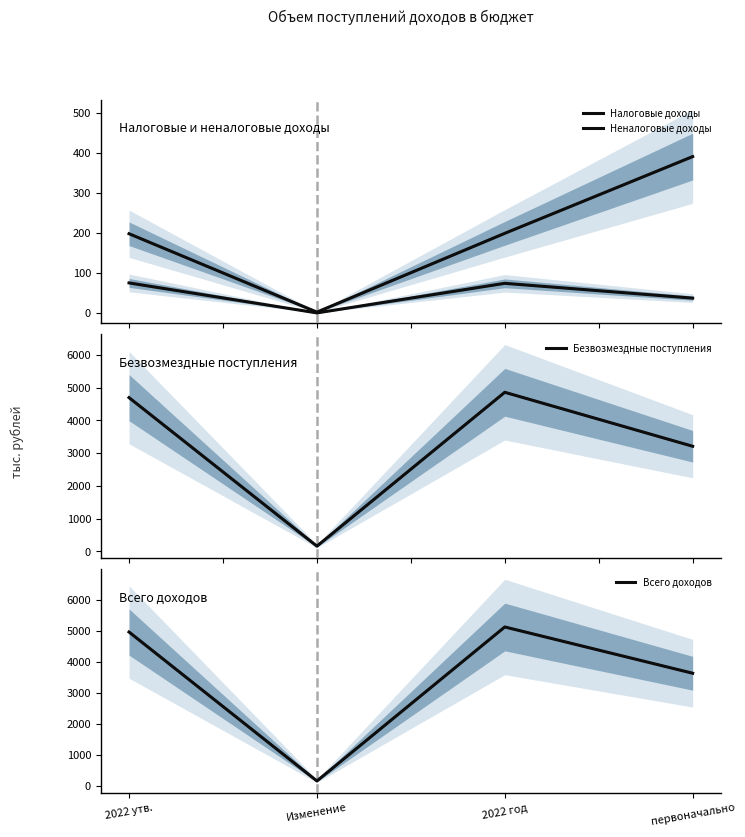

Where does the Безвозмездные поступления series first go above 4693?

2022 утв.